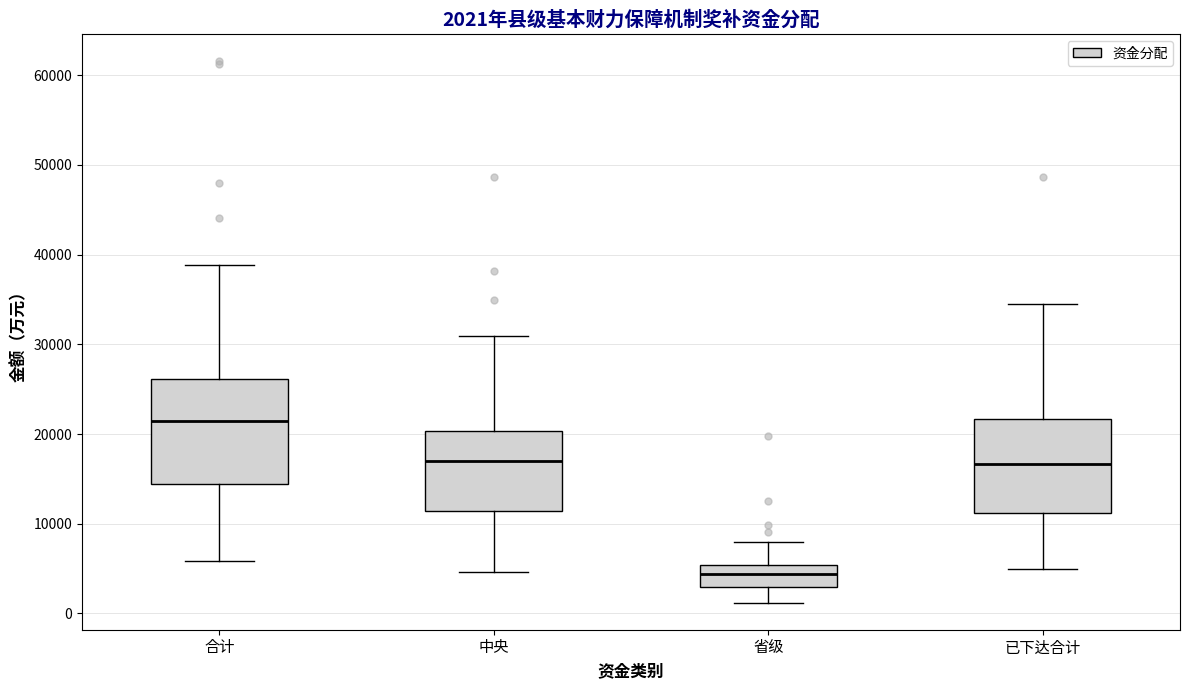

Which box has the lowest median line?

省级